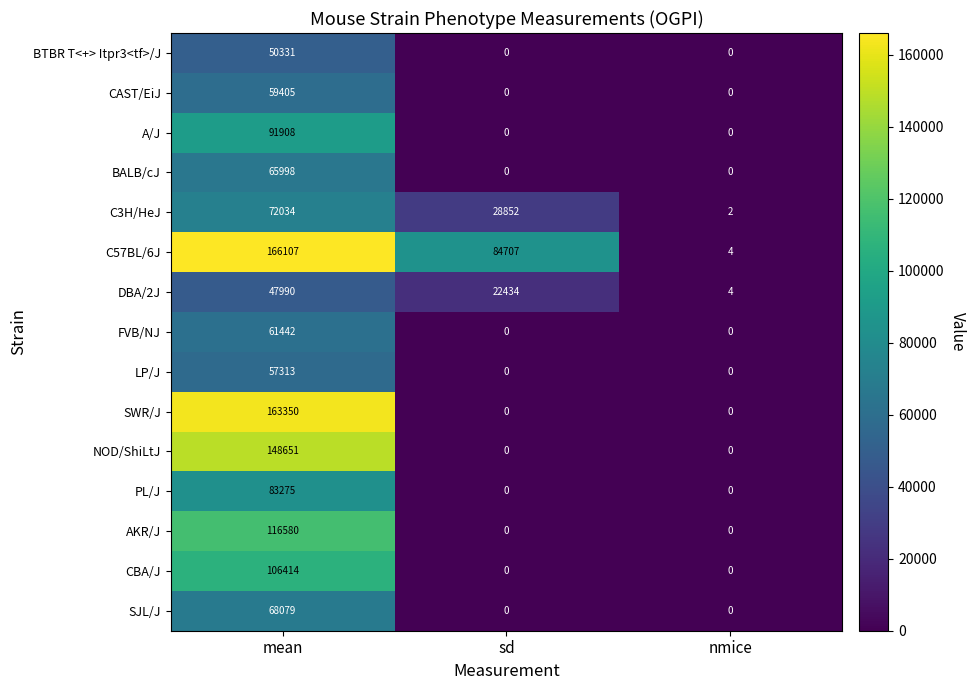

What is the sum of the BALB/cJ values at nmice and mean?

65998